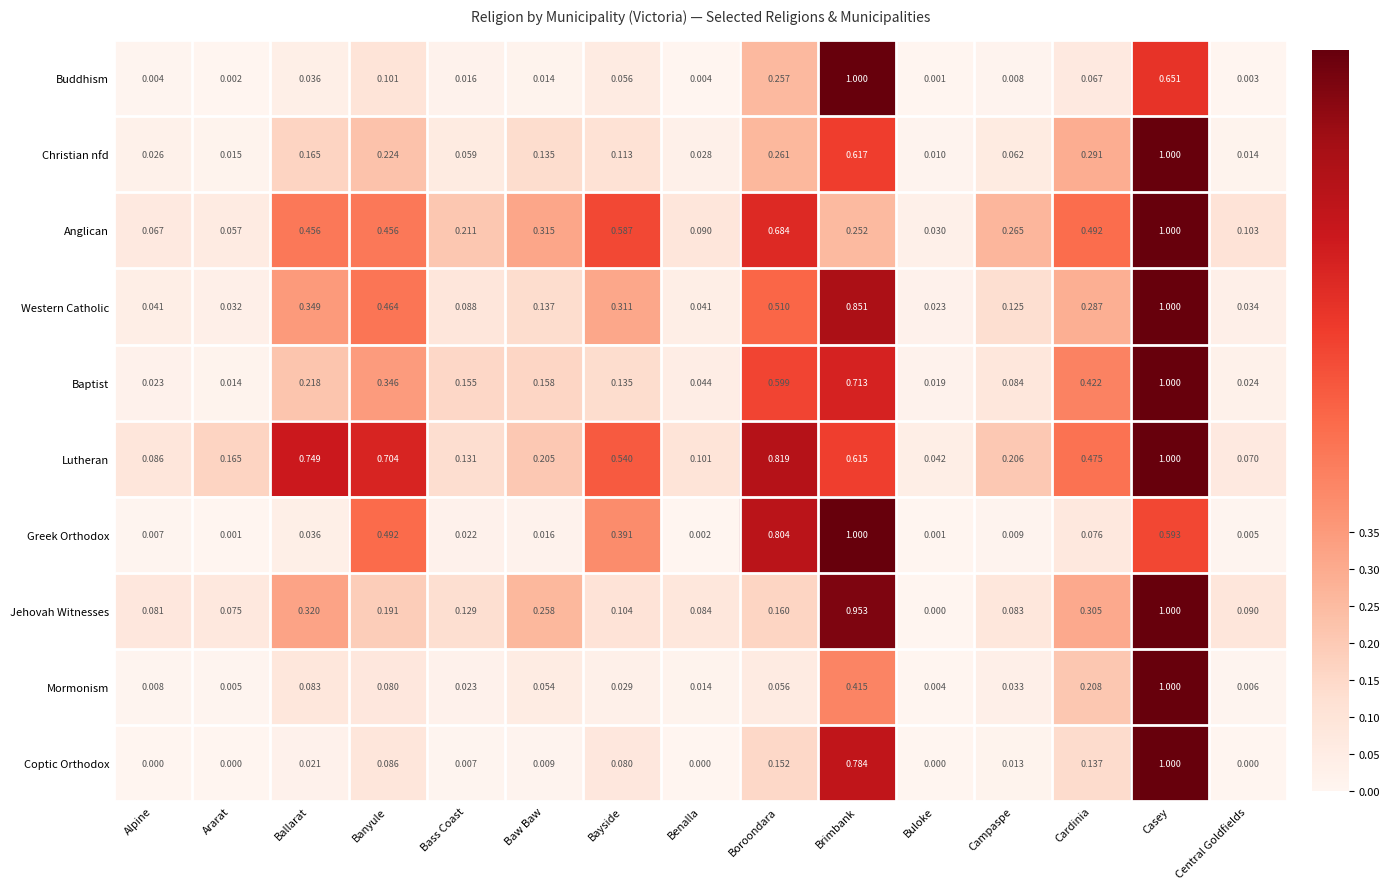

Is the value of Western Catholic at Benalla greater than the value of Mormonism at Ararat?

Yes